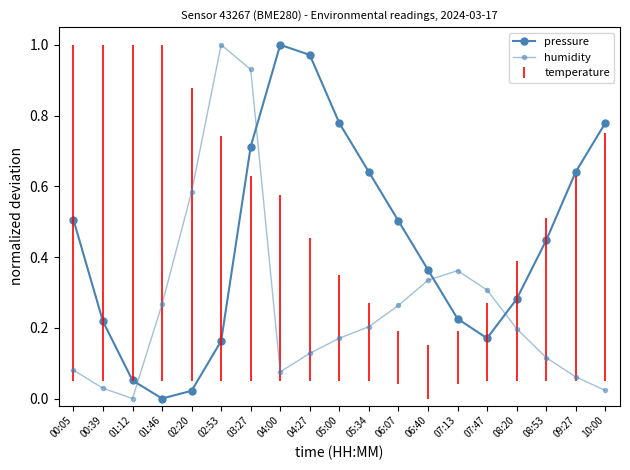

How many series are shown in this chart?

2